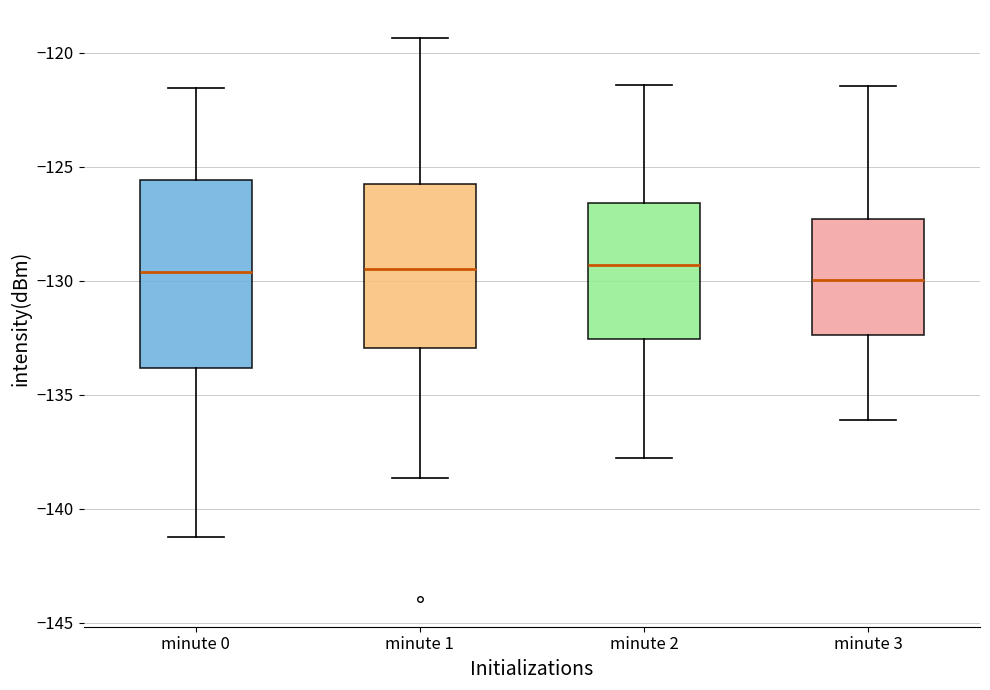

Reading left to right, transcribe this box plot: for each box, give where its median line is, the range the box spans, and where its two whiskers end, as read against the y-axis. The values are not printed on the chart, so give them approximately, as read against the axis.

minute 0: median -129.5, box -134.0 to -125.5, whiskers -141.5 to -121.5
minute 1: median -129.5, box -133.0 to -125.5, whiskers -138.5 to -119.5
minute 2: median -129.5, box -132.5 to -126.5, whiskers -138.0 to -121.5
minute 3: median -130.0, box -132.5 to -127.5, whiskers -136.0 to -121.5